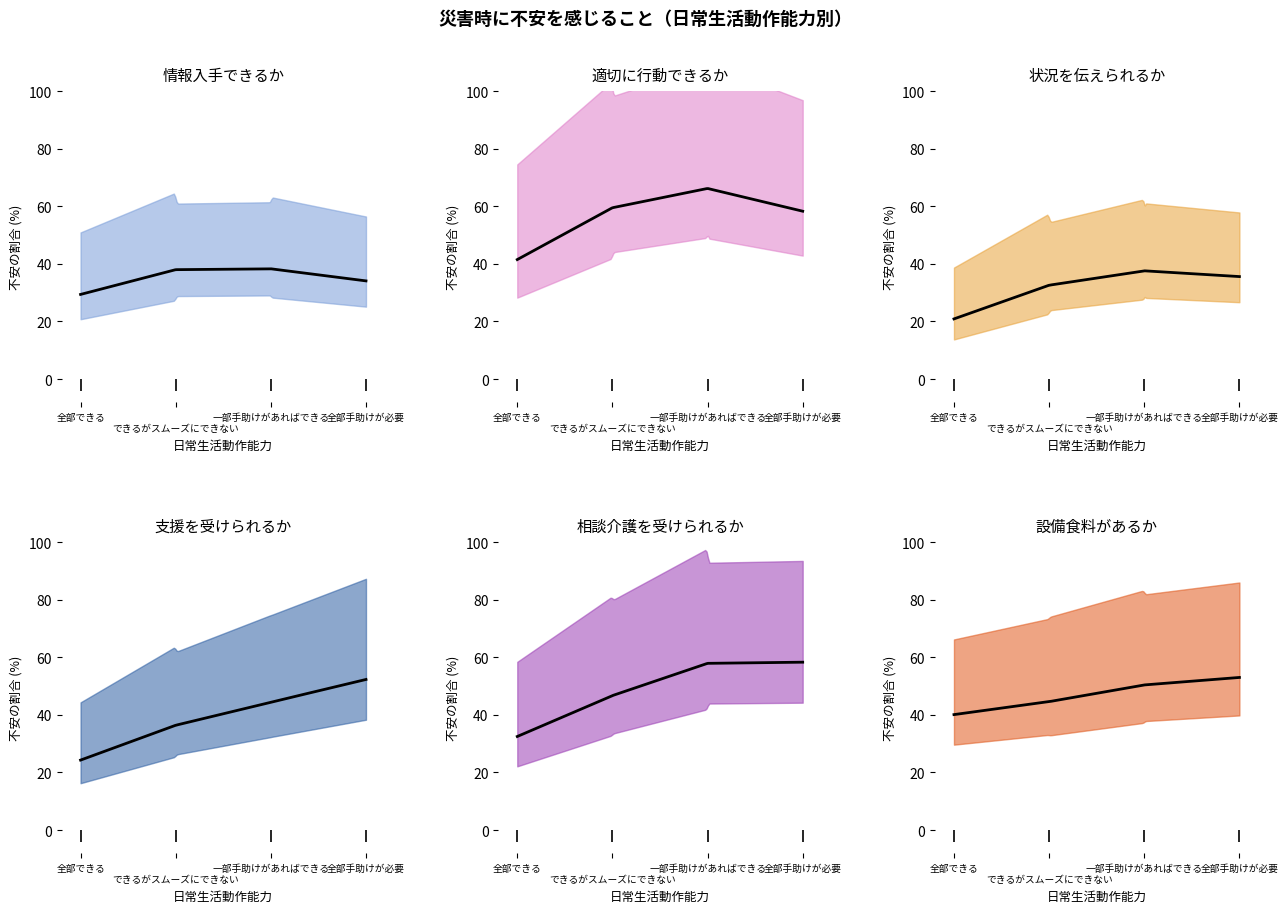

Reading right to left, extract all data points from this chart.

情報入手できるか: 34.1	38.3	38.0	29.4
適切に行動できるか: 58.3	66.2	59.5	41.5
状況を伝えることができるか: 35.6	37.6	32.6	20.9
支援を受けることができるか: 52.3	44.4	36.4	24.3
相談介護を受けることができるか: 58.3	57.9	46.7	32.5
設備食料があるか: 53.0	50.4	44.6	40.1